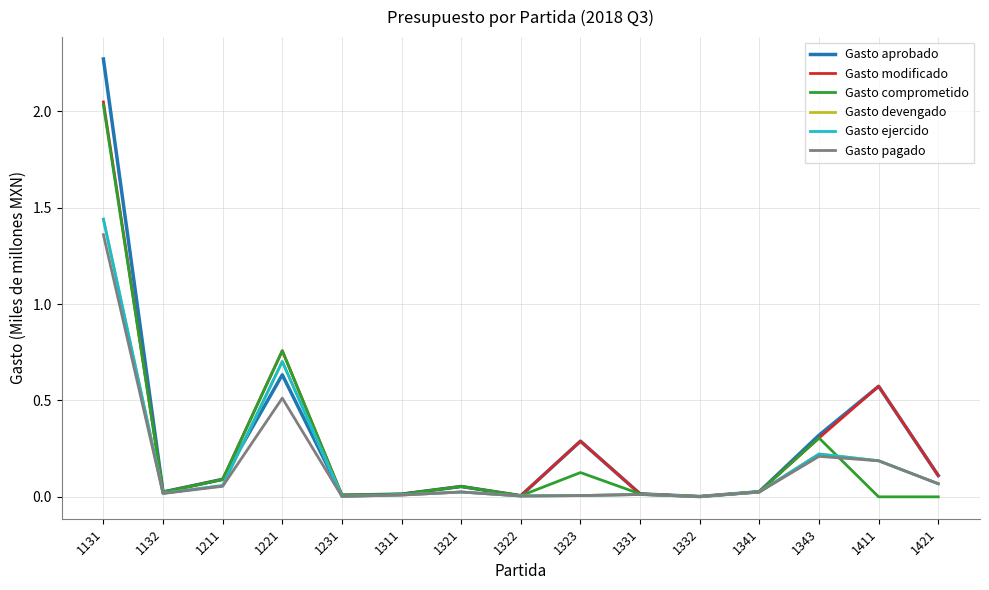

Does the chart have visible grid lines?

Yes